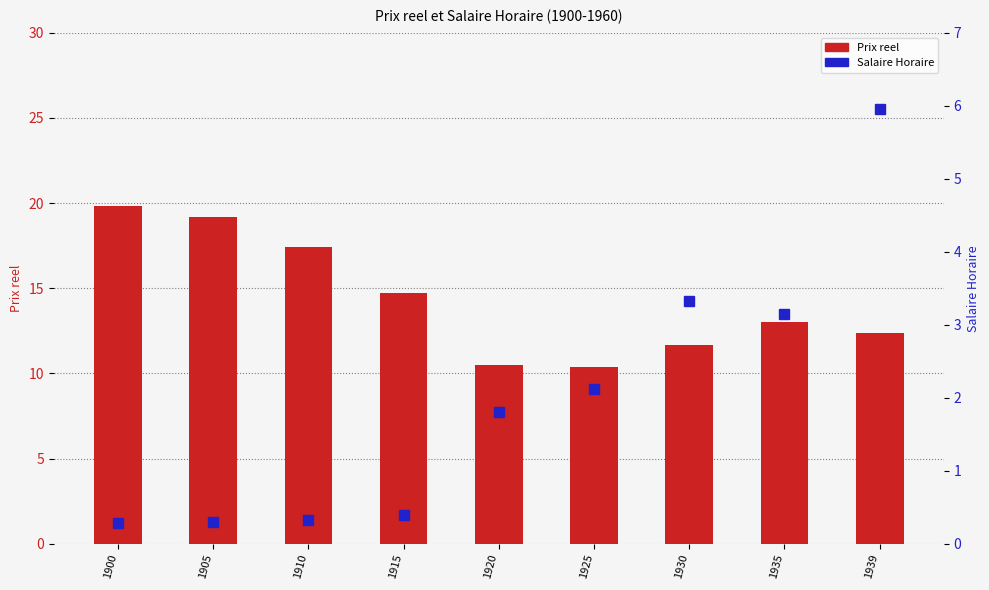

How many categories are shown in the chart?

9